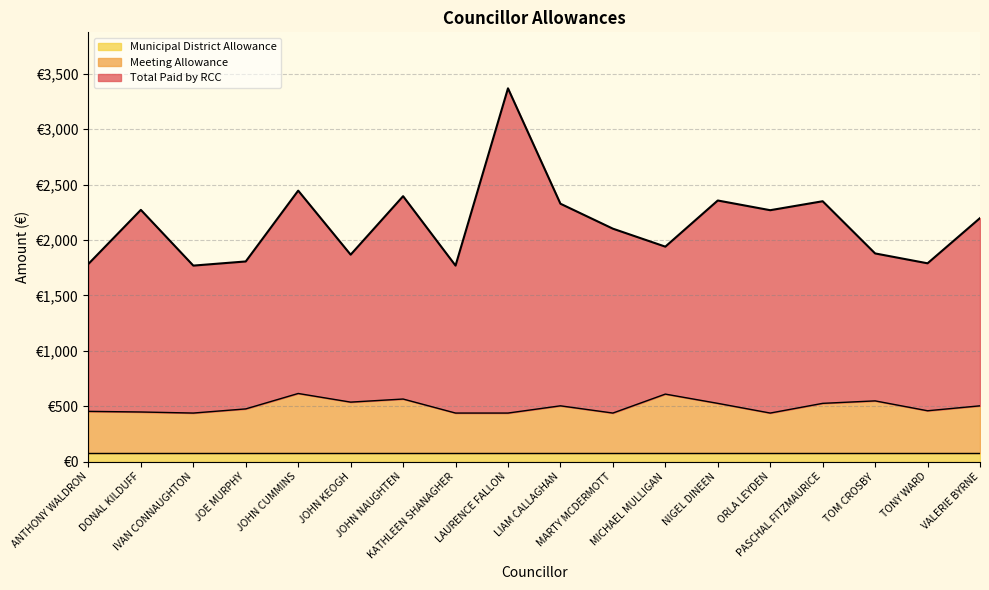

What is the difference between the maximum and minimum values in the Meeting Allowance series?

176.7